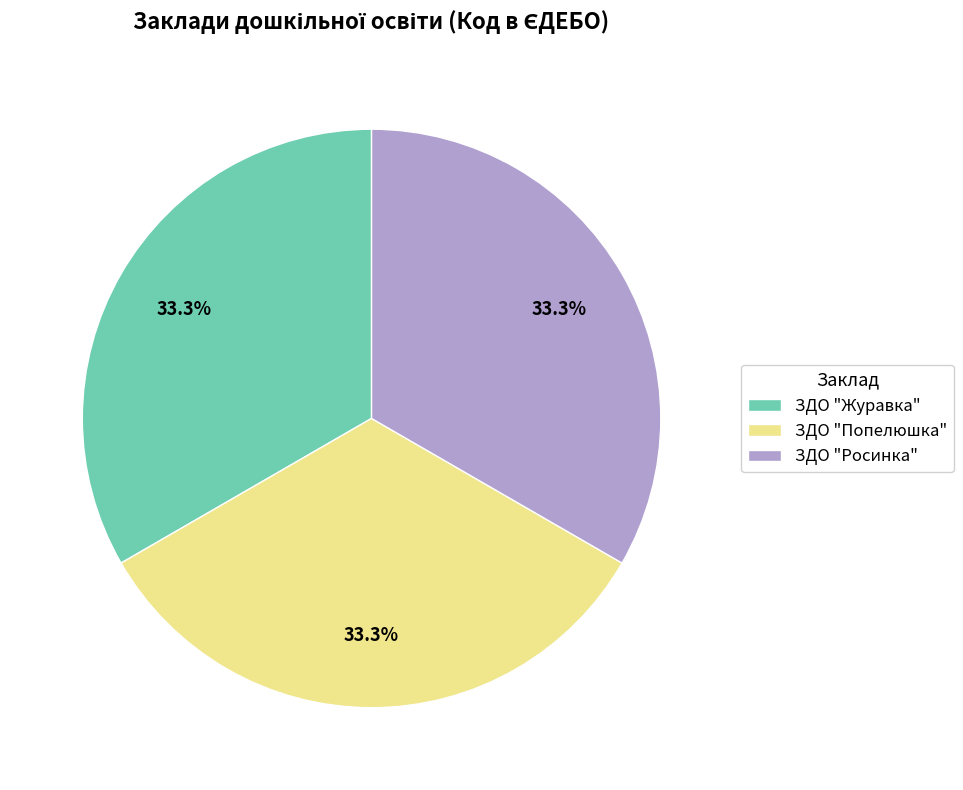

Is there a majority slice in this chart?

No